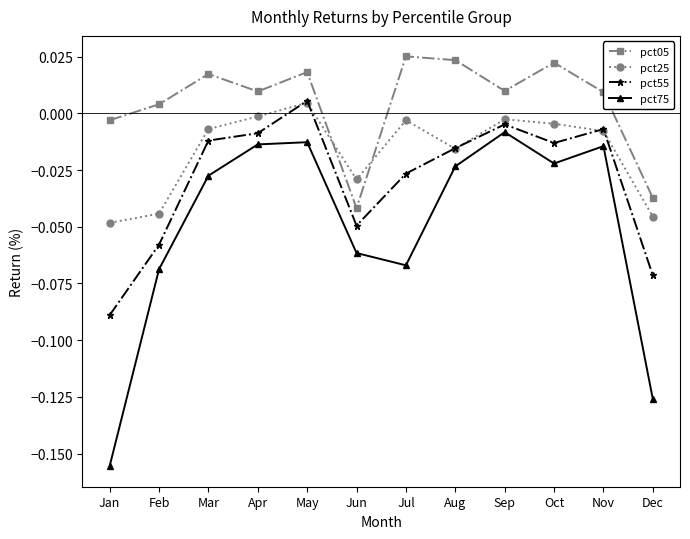

How many lines are shown in the chart?

4